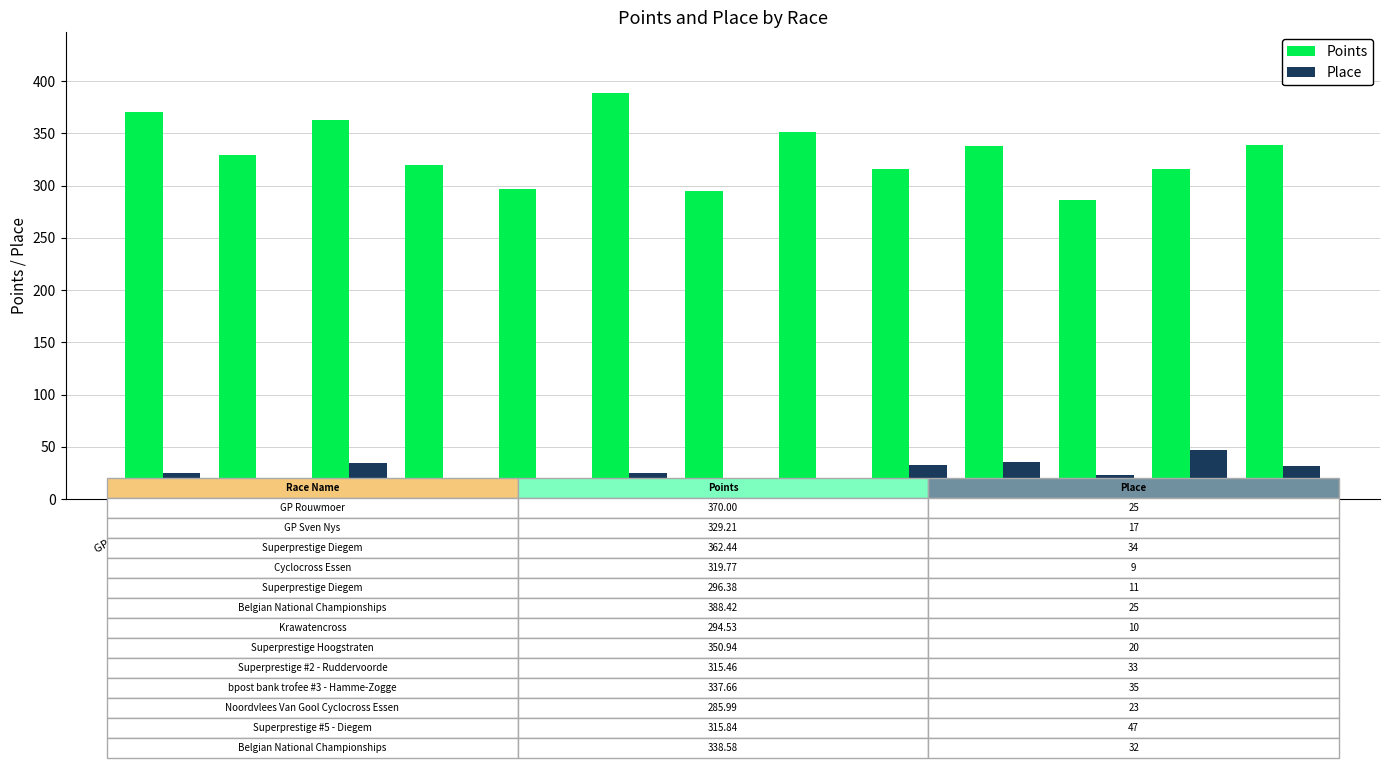

Reading left to right, transcribe all the data shown in this chart.

Points: GP Rouwmoer=370.0	GP Sven Nys=329.2	Superprestige Diegem=362.4	Cyclocross Essen=319.8	Superprestige Diegem=296.4	Belgian National Championships=388.4	Krawatencross=294.5	Superprestige Hoogstraten=350.9	Superprestige #2 - Ruddervoorde=315.5	bpost bank trofee #3 - Hamme-Zogge=337.7	Noordvlees Van Gool Cyclocross Essen=286.0	Superprestige #5 - Diegem=315.8	Belgian National Championships=338.6
Place: GP Rouwmoer=25.0	GP Sven Nys=17.0	Superprestige Diegem=34.0	Cyclocross Essen=9.0	Superprestige Diegem=11.0	Belgian National Championships=25.0	Krawatencross=10.0	Superprestige Hoogstraten=20.0	Superprestige #2 - Ruddervoorde=33.0	bpost bank trofee #3 - Hamme-Zogge=35.0	Noordvlees Van Gool Cyclocross Essen=23.0	Superprestige #5 - Diegem=47.0	Belgian National Championships=32.0